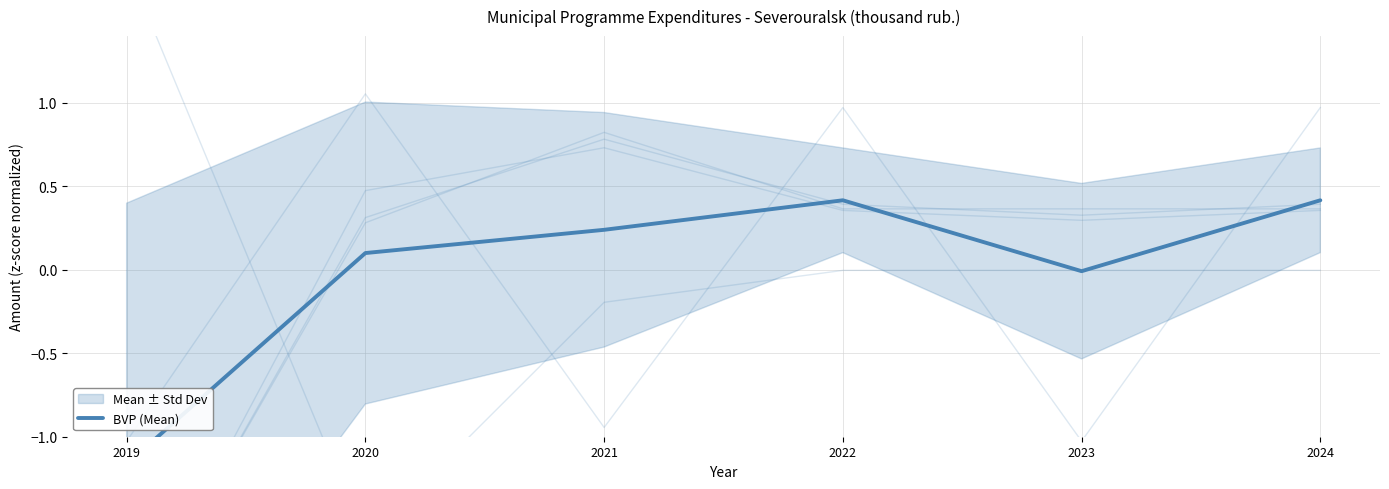

True or false: the data has more than 1 interior local peaks.

False